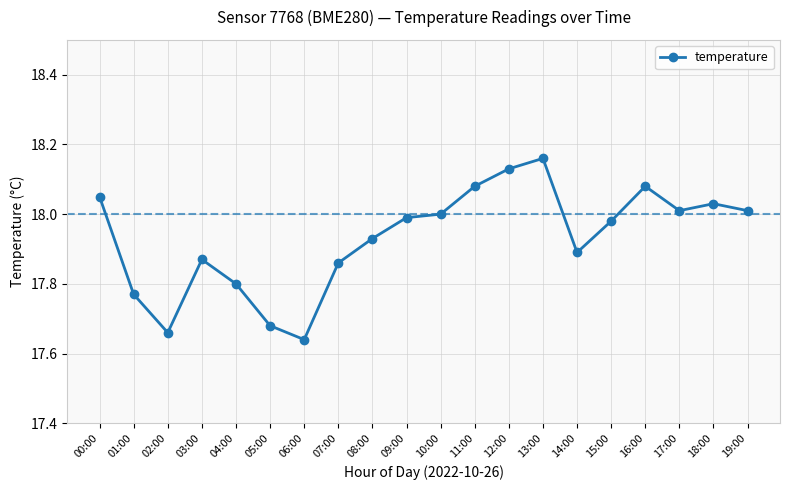

The chart shows a value of 9.0 at 15:00. True or false?

False